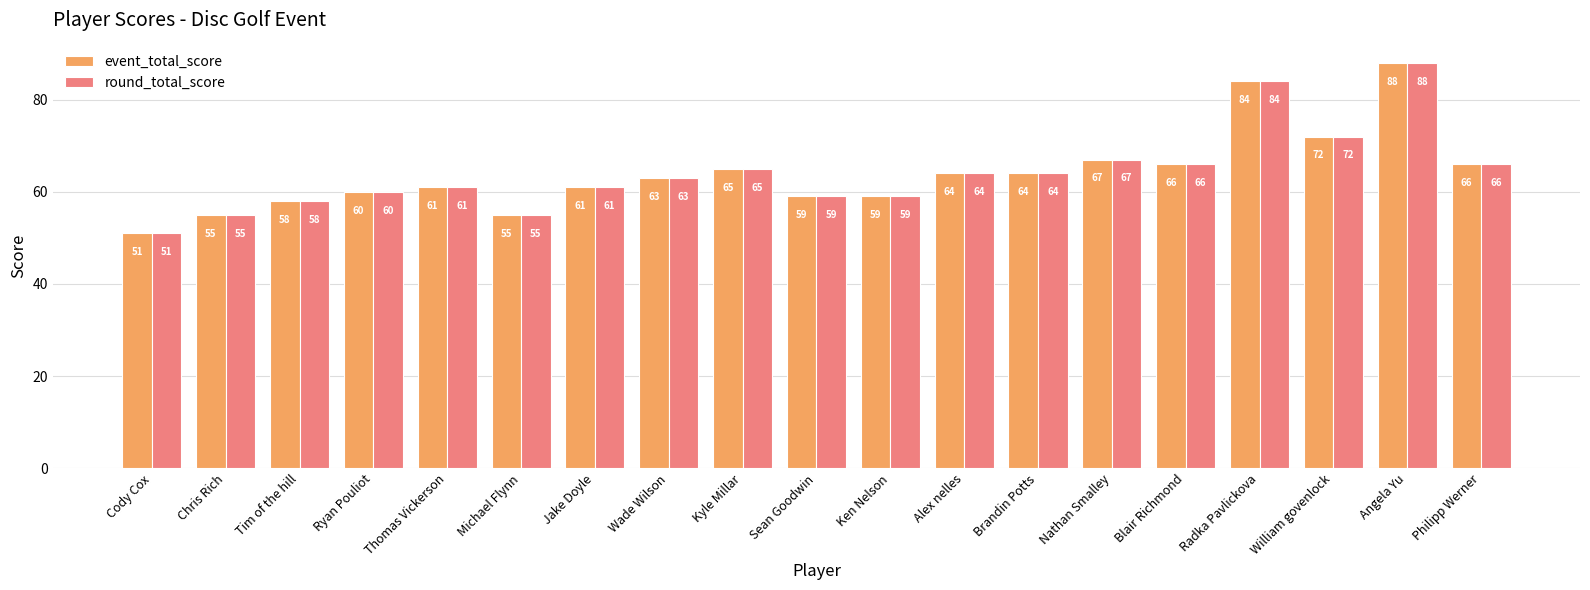

Reading left to right, extract all data points from this chart.

event_total_score: 51	55	58	60	61	55	61	63	65	59	59	64	64	67	66	84	72	88	66
round_total_score: 51	55	58	60	61	55	61	63	65	59	59	64	64	67	66	84	72	88	66